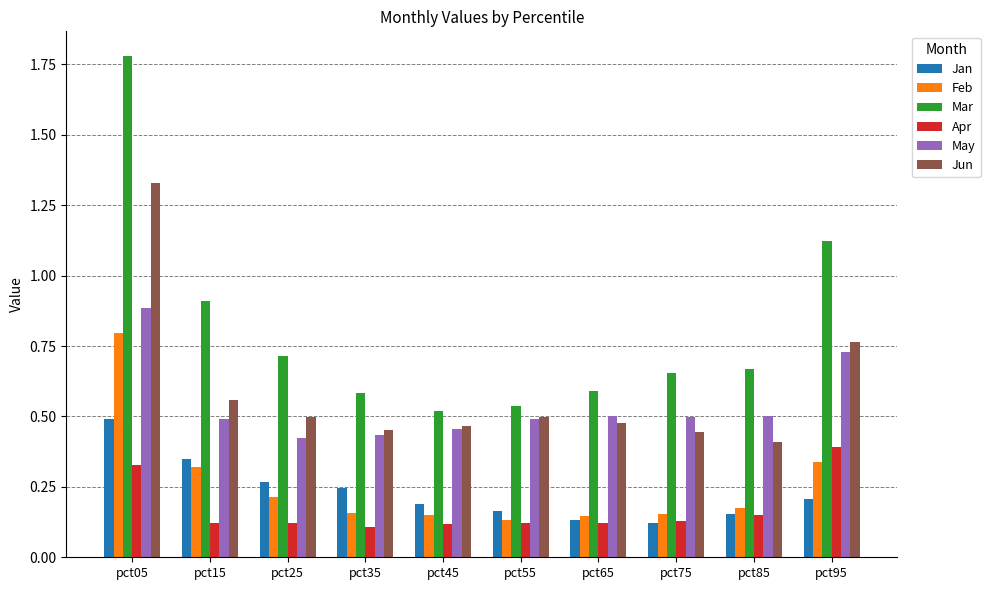

Are the bars horizontal?

No